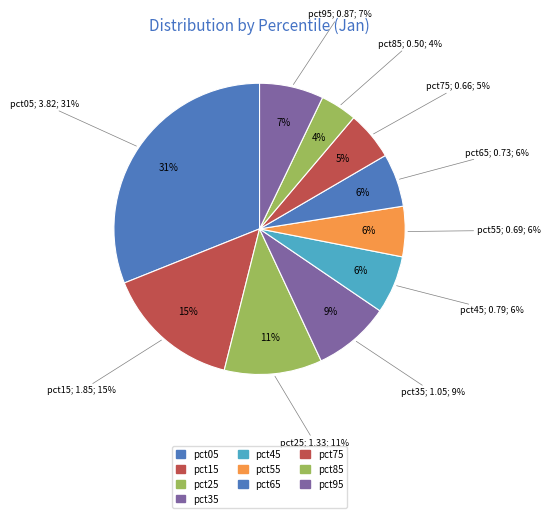

The pct85 slice represents 4% of the pie. True or false?

True